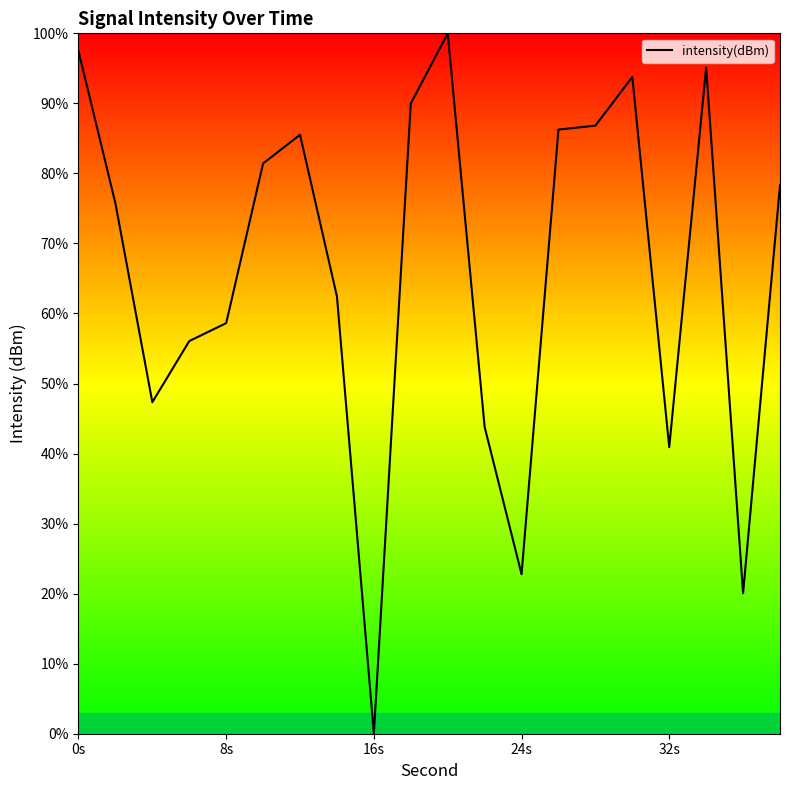

Is this an area chart (filled region under the line)?

Yes